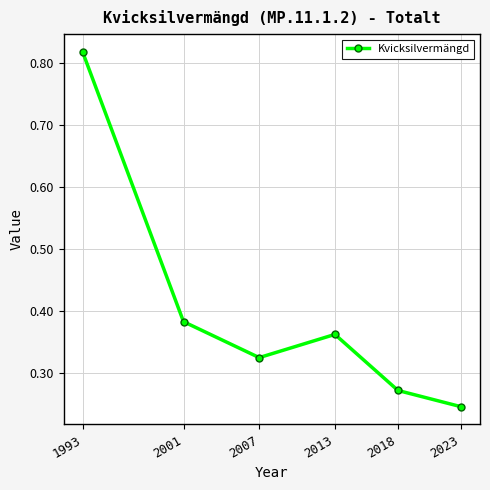

Between 2001 and 2023, which is larger?

2001